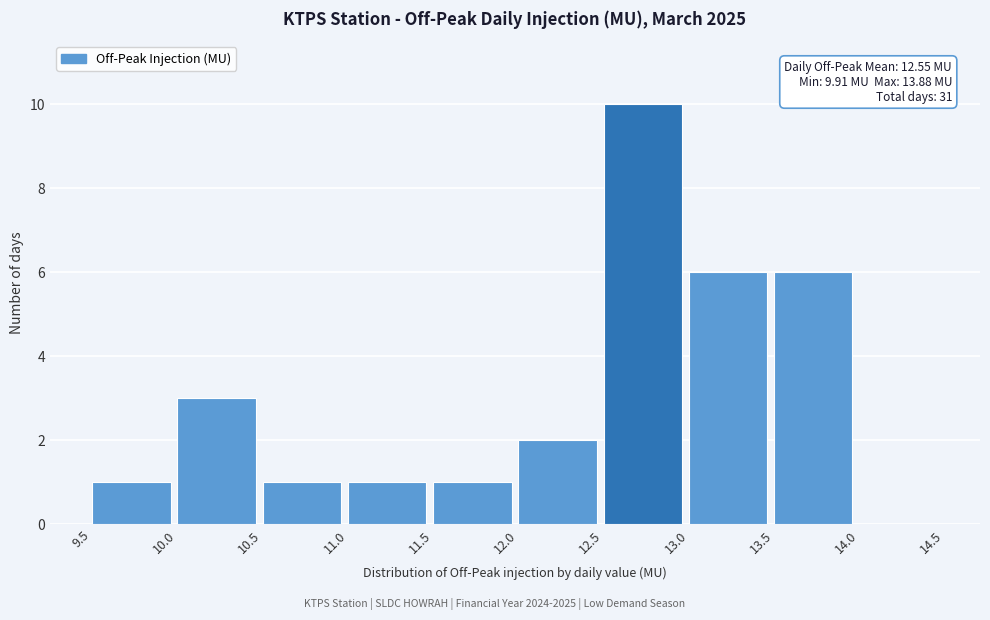

Over which range of the x-axis is the bar tallest?

12.5 to 13.0